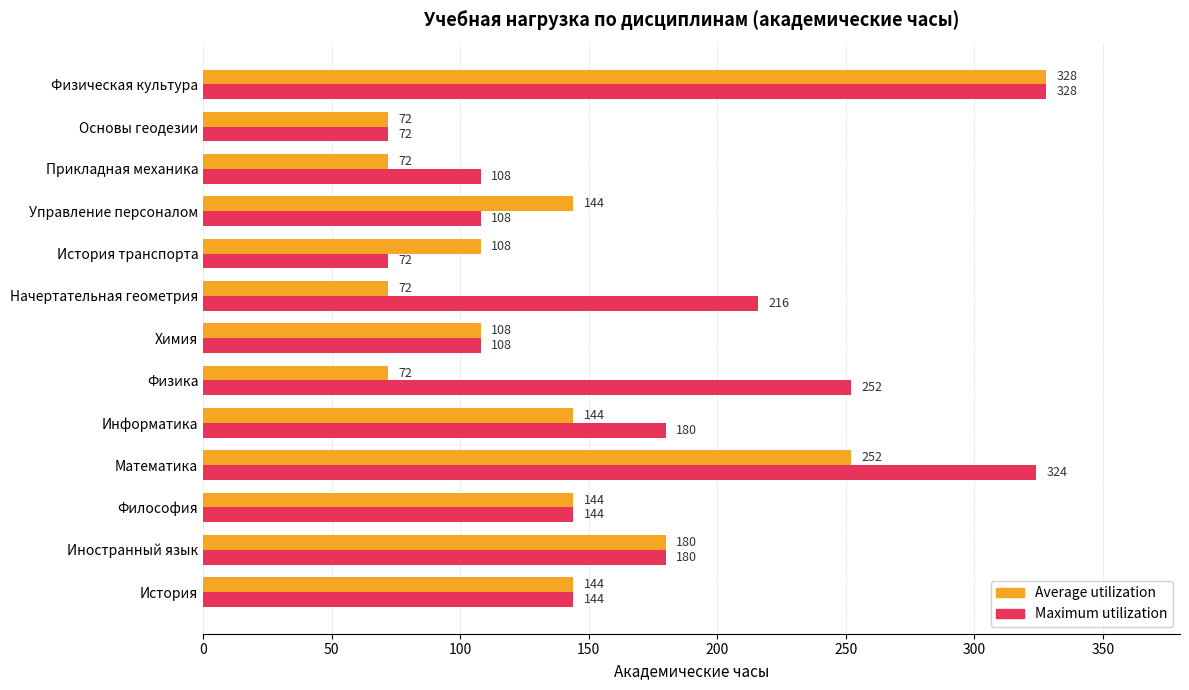

True or false: Maximum utilization has a value of 565 at Физическая культура.

False